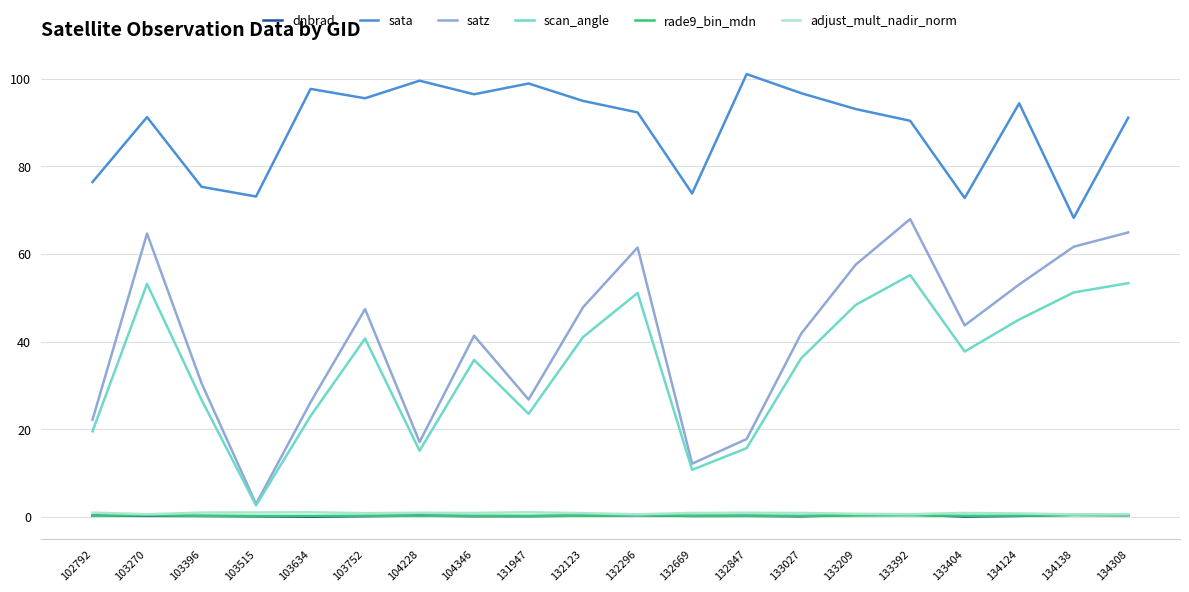

True or false: sata and scan_angle intersect in this chart.

False